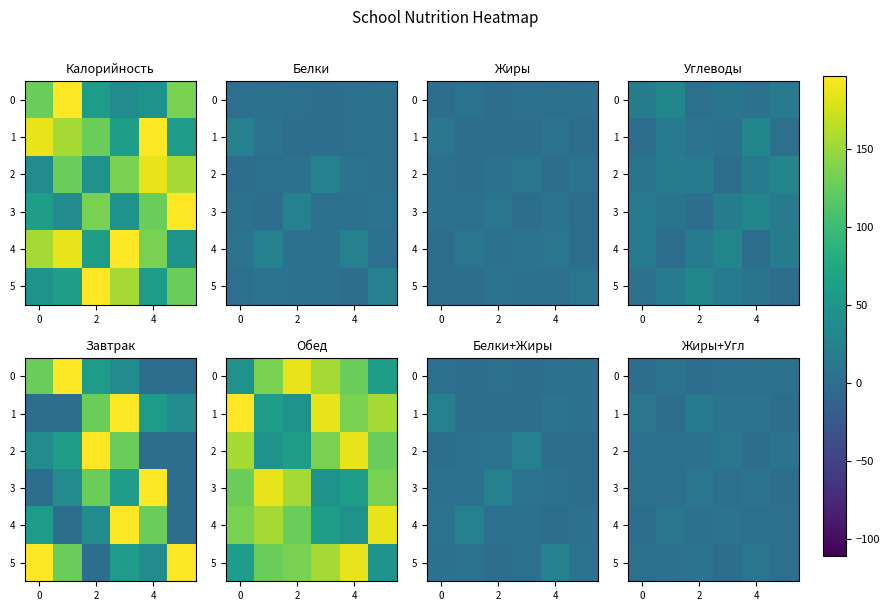

How many data points in 0 are above 2?

3